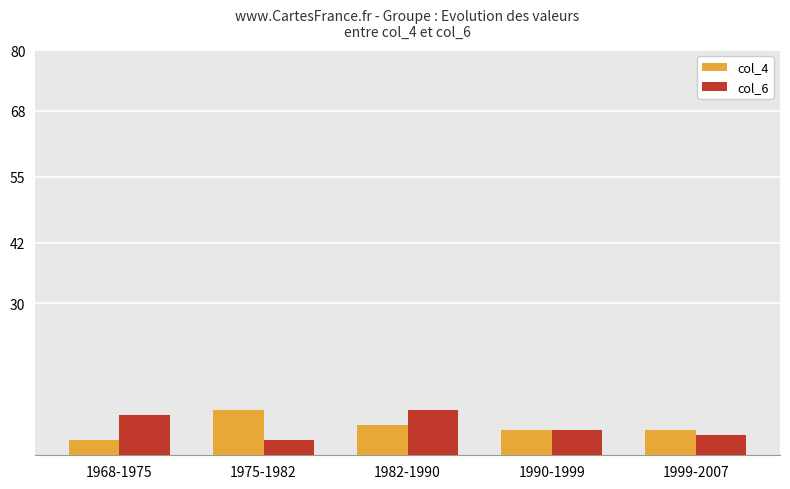

At which label does col_6 first exceed 5?

1968-1975